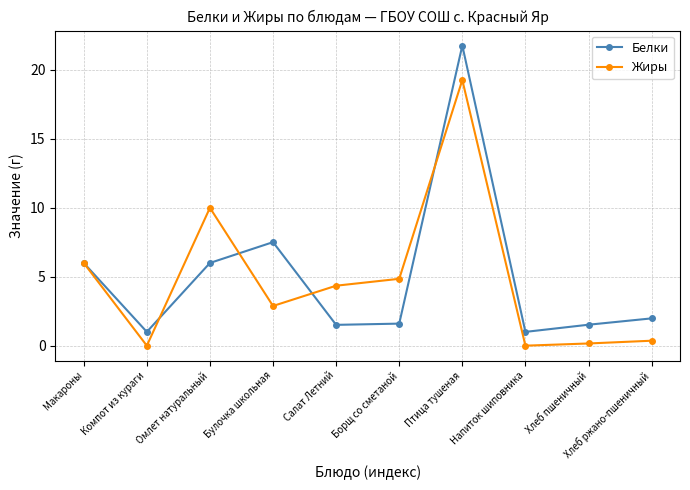

Which category has the highest value in the Белки series?

Птица тушеная